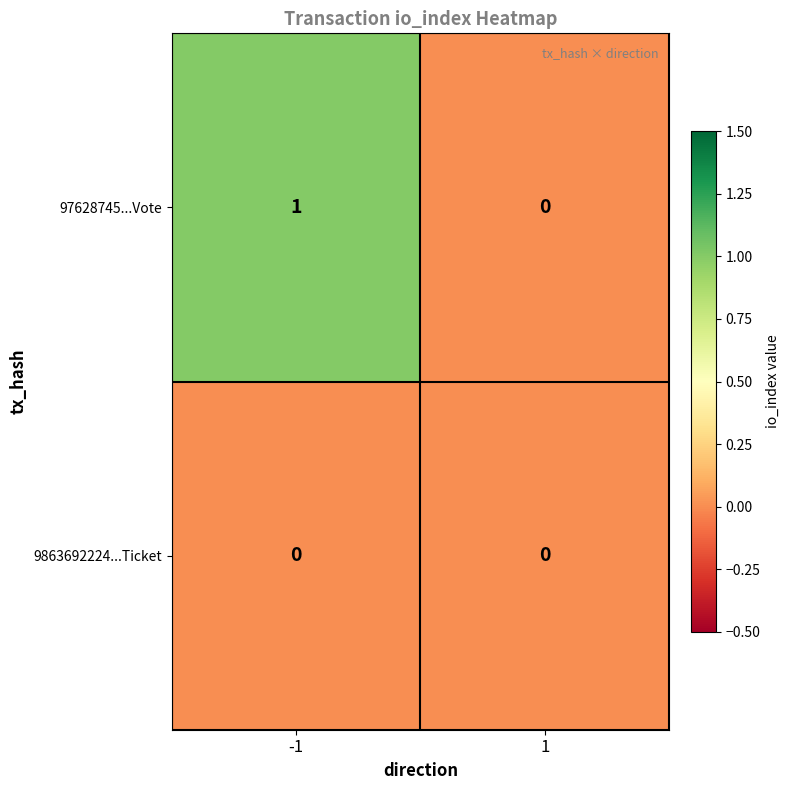

Between -1 and 1, which series saw the biggest shift?

97628745...Vote